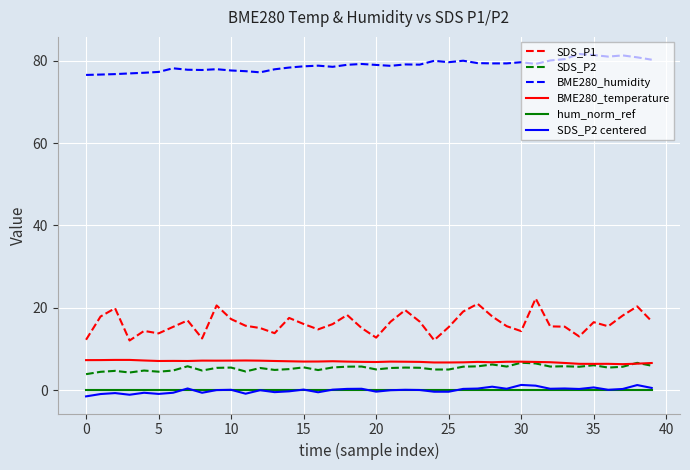

Which series has the largest range (max minus min)?

SDS_P1